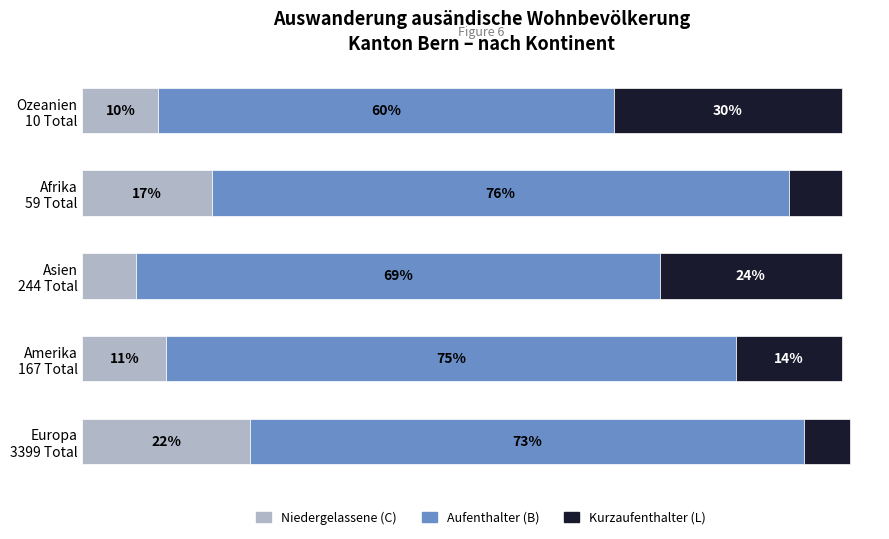

What are all the series names shown in the legend?

Niedergelassene (C), Aufenthalter (B), Kurzaufenthalter (L)